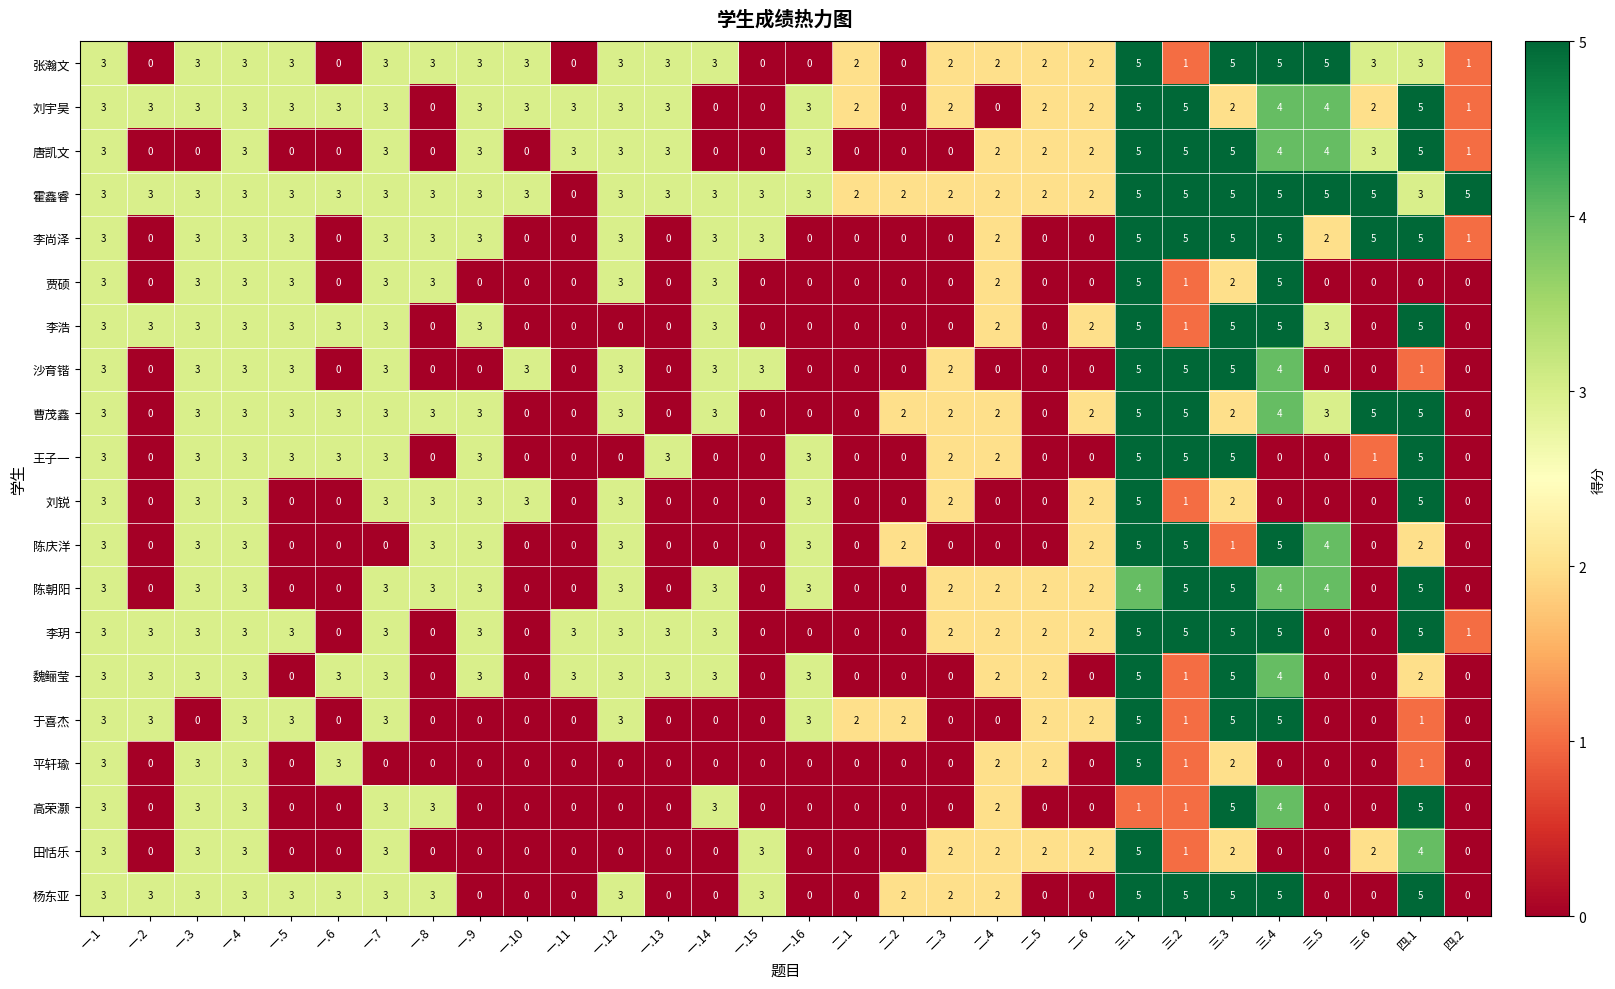

What is the difference between the maximum and minimum values in the 贾硕 series?

5